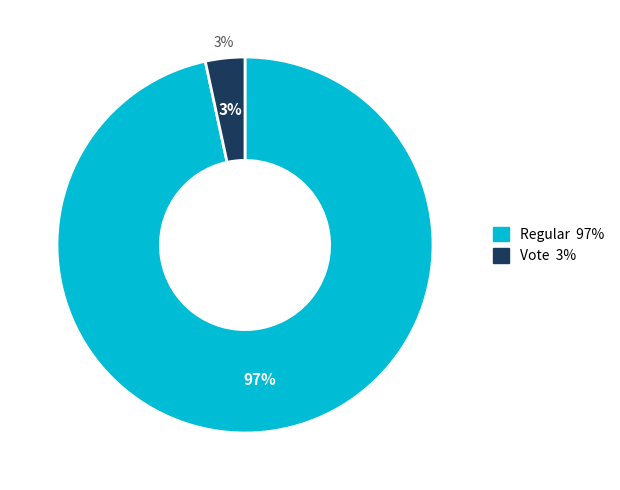

How many segments does this pie chart have?

2